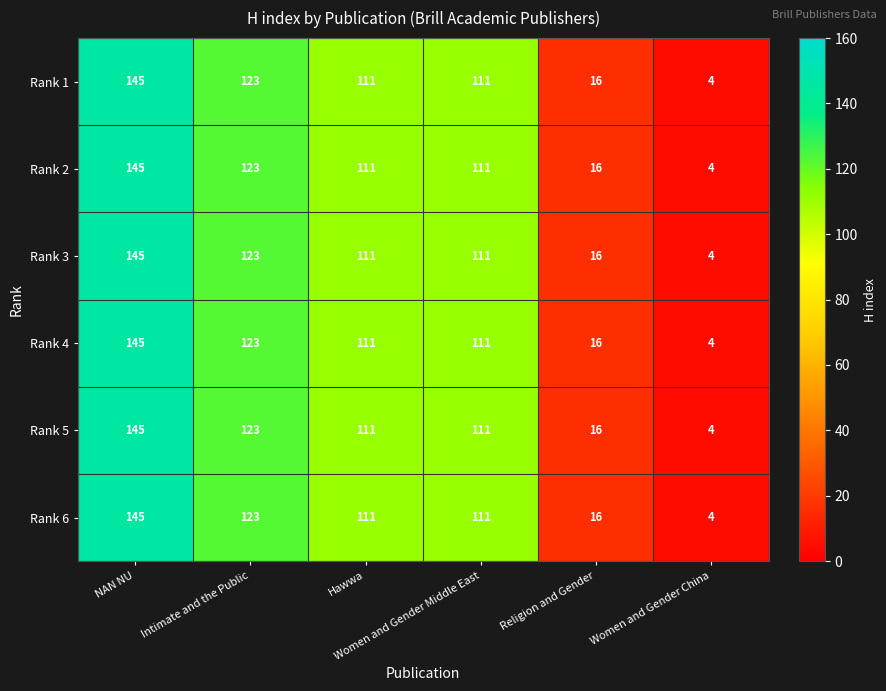

What is the minimum value for Rank 6?

4